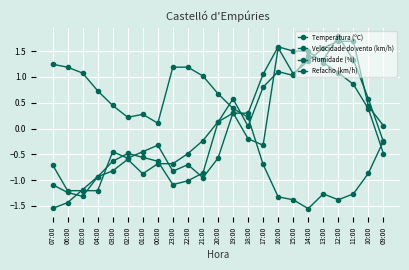

Rank the series by their maximum value, from highest to lowest.

Refacho (km/h), Velocidade do vento (km/h), Temperatura (ºC), Humidade (%)